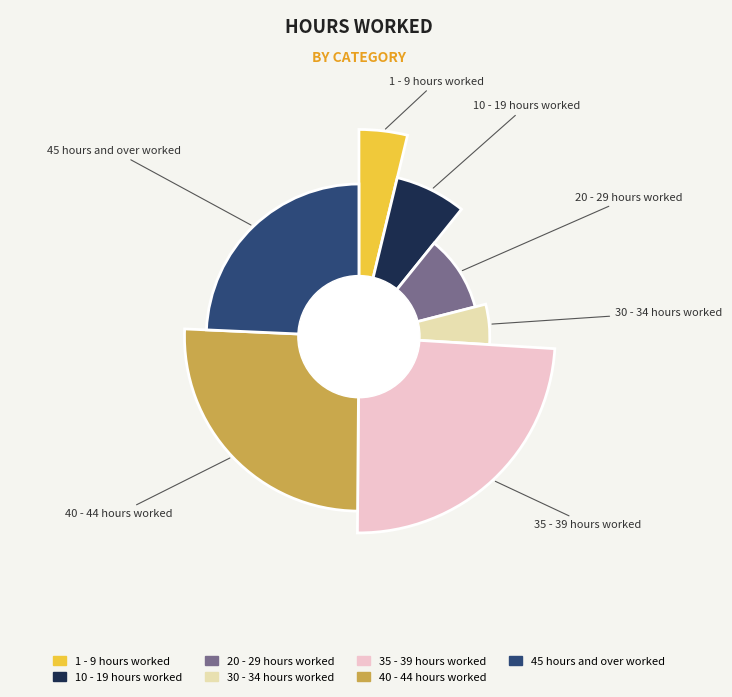

To the nearest percent, what portion does 35 - 39 hours worked represent?

24%